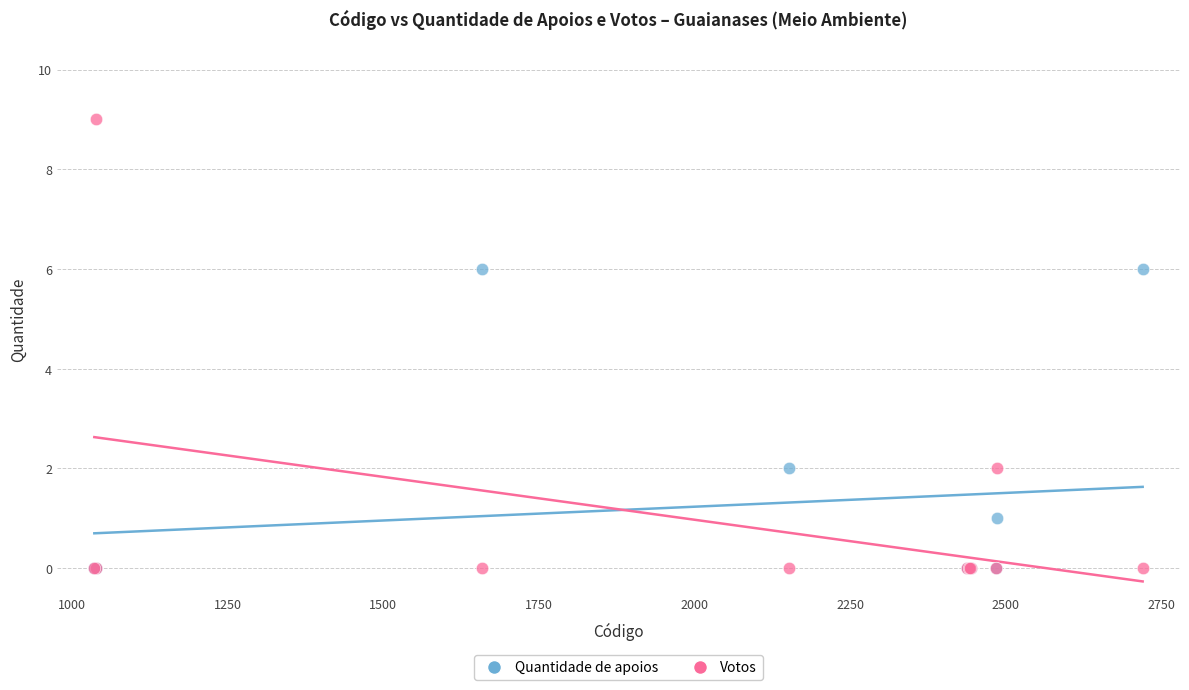

What are all the series names shown in the legend?

Quantidade de apoios, Votos